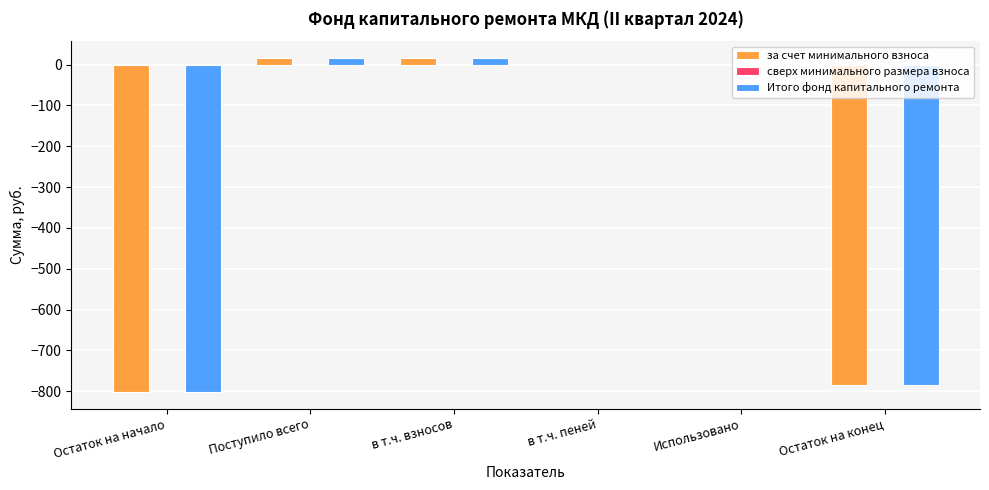

The Итого фонд капитального ремонта series shows -280.6 at Использовано. True or false?

False